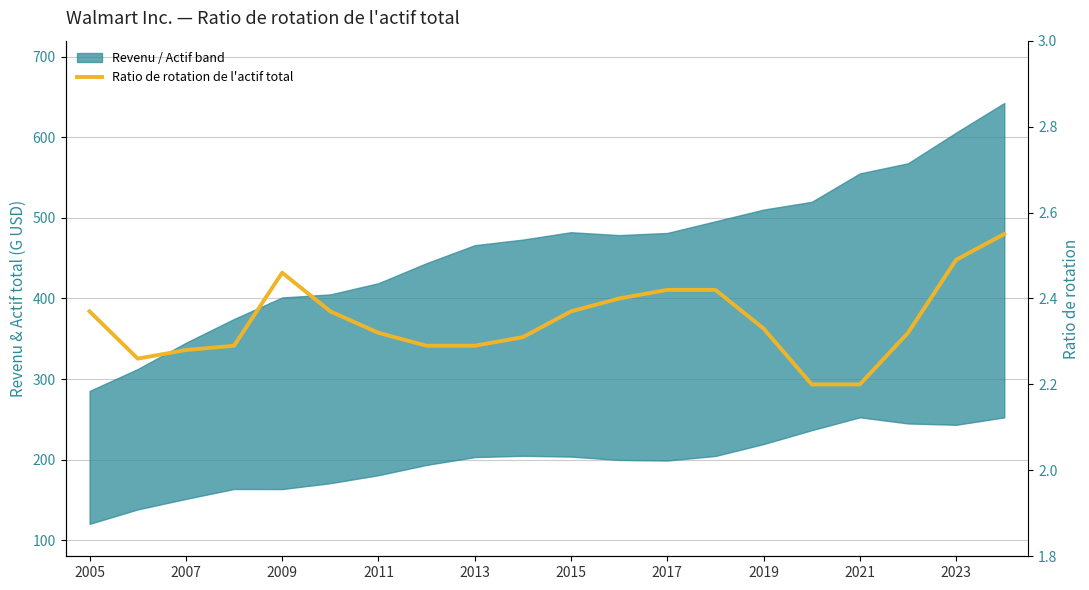

What is the difference between the second highest and minimum values?

0.3